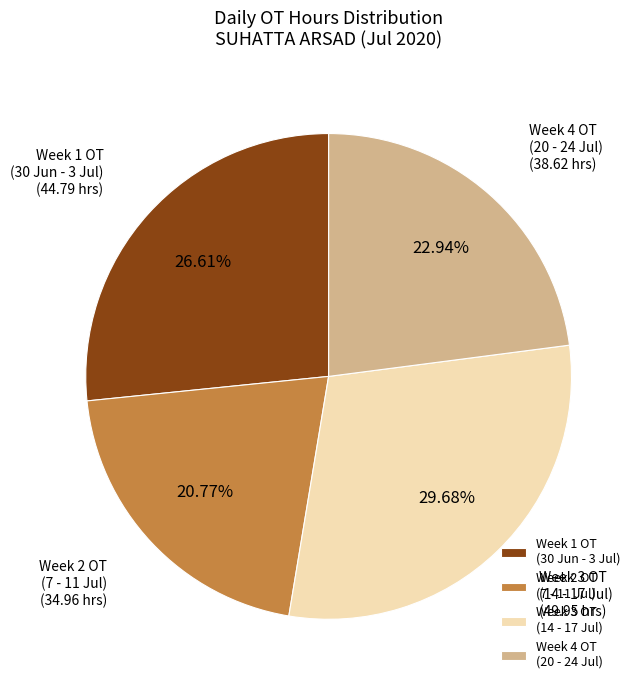

Does any single category account for the majority?

No